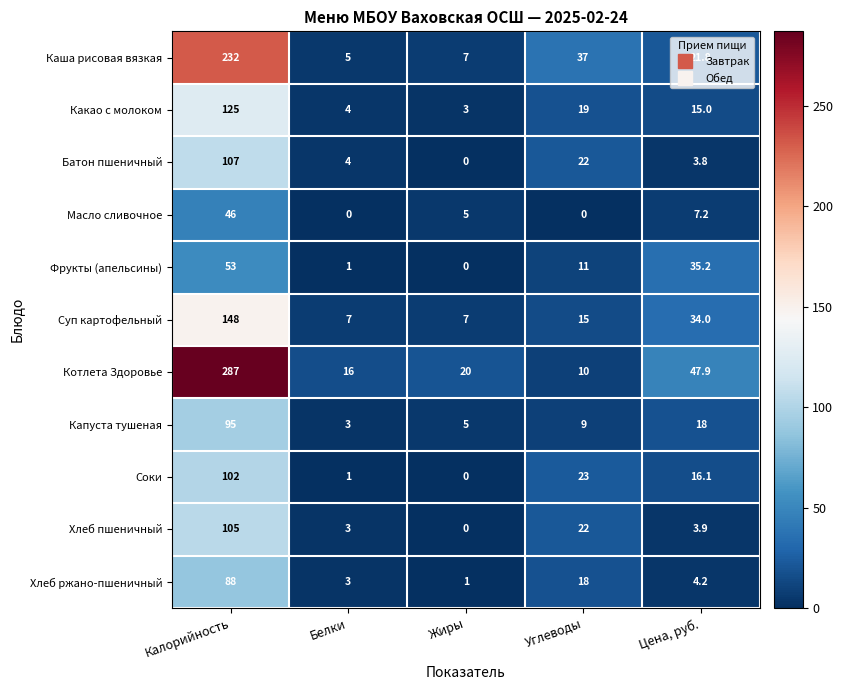

Rank the series at Калорийность from lowest to highest value.

Масло сливочное, Фрукты (апельсины), Хлеб ржано-пшеничный, Капуста тушеная, Соки, Хлеб пшеничный, Батон пшеничный, Какао с молоком, Суп картофельный, Каша рисовая вязкая, Котлета Здоровье